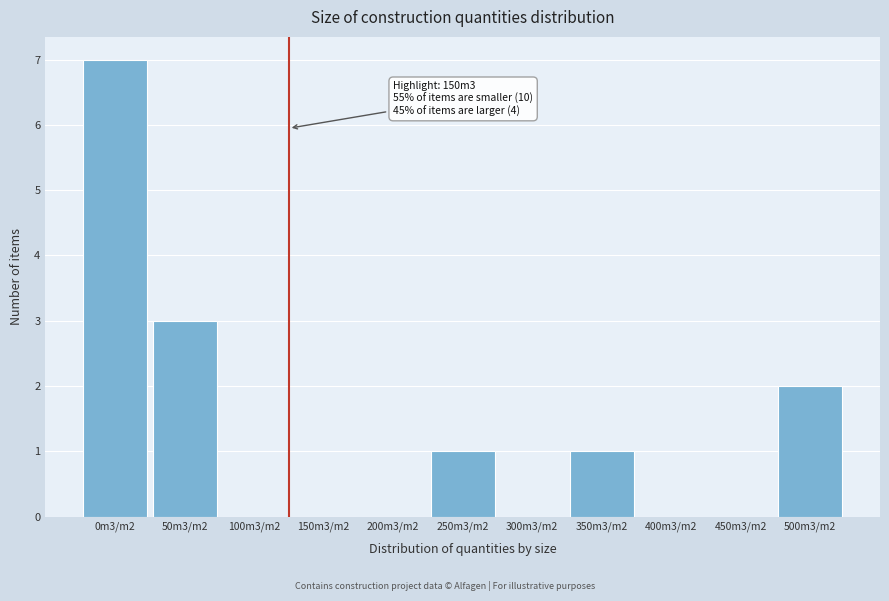

Reading left to right, what are all the values shown in this chart?

0m3/m2=7	50m3/m2=3	100m3/m2=0	150m3/m2=0	200m3/m2=0	250m3/m2=1	300m3/m2=0	350m3/m2=1	400m3/m2=0	450m3/m2=0	500m3/m2=2